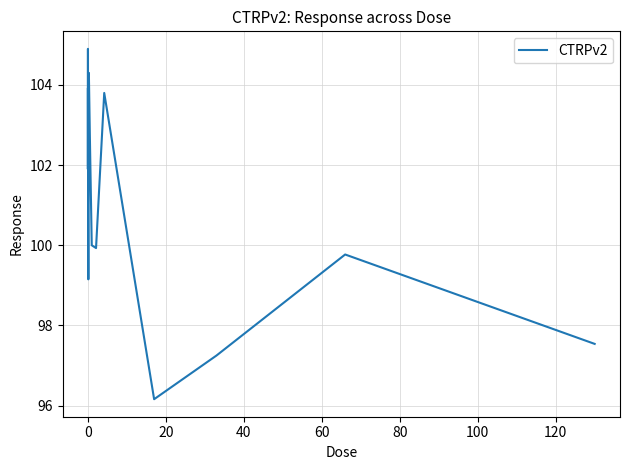

What is the smallest value displayed?

96.2